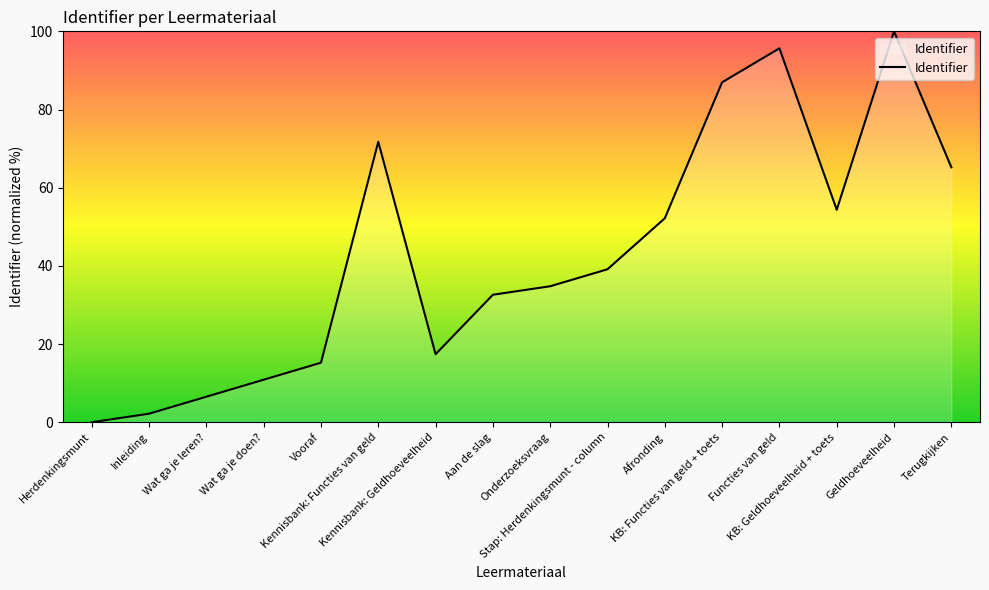

Rank the categories by value from highest to lowest.

Geldhoeveelheid, Functies van geld, KB: Functies van geld + toets, Kennisbank: Functies van geld, Terugkijken, KB: Geldhoeveelheid + toets, Afronding, Stap: Herdenkingsmunt - column, Onderzoeksvraag, Aan de slag, Kennisbank: Geldhoeveelheid, Vooraf, Wat ga je doen?, Wat ga je leren?, Inleiding, Herdenkingsmunt